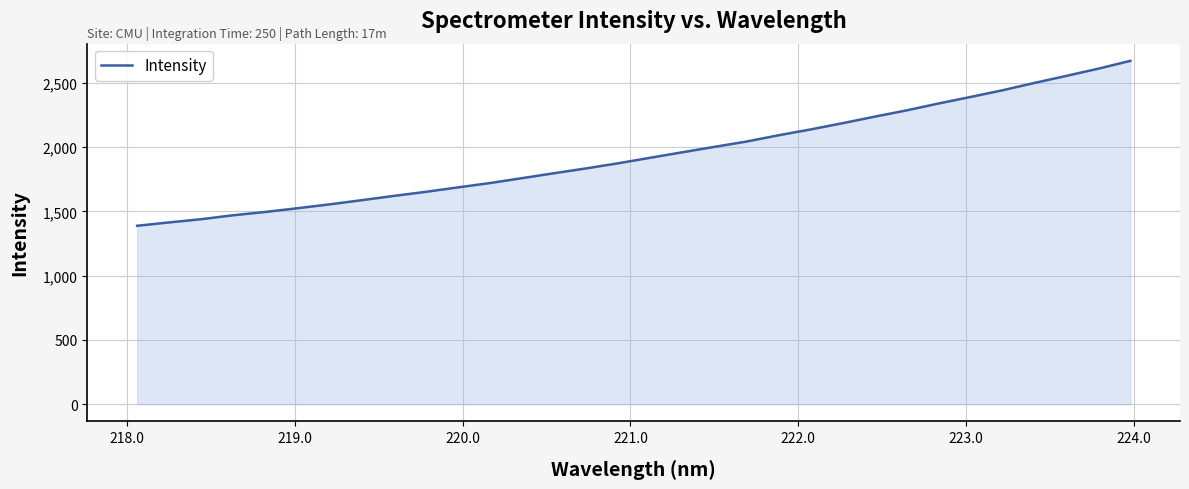

What is the maximum value shown in the chart?

2671.2